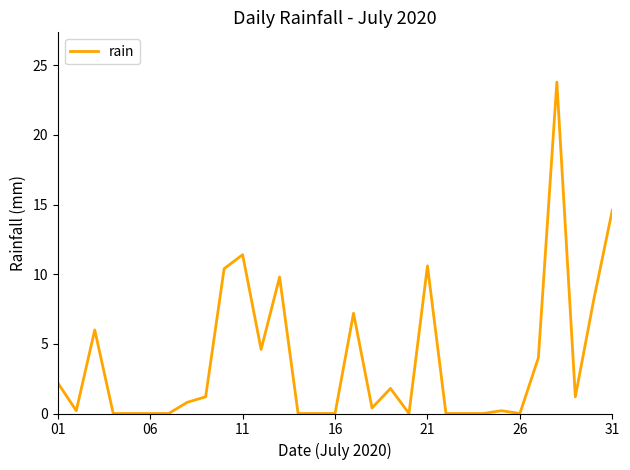

Reading left to right, extract all data points from this chart.

2.2	0.2	6.0	0.0	0.0	0.0	0.0	0.8	1.2	10.4	11.4	4.6	9.8	0.0	0.0	0.0	7.2	0.4	1.8	0.0	10.6	0.0	0.0	0.0	0.2	0.0	4.0	23.8	1.2	8.2	14.6